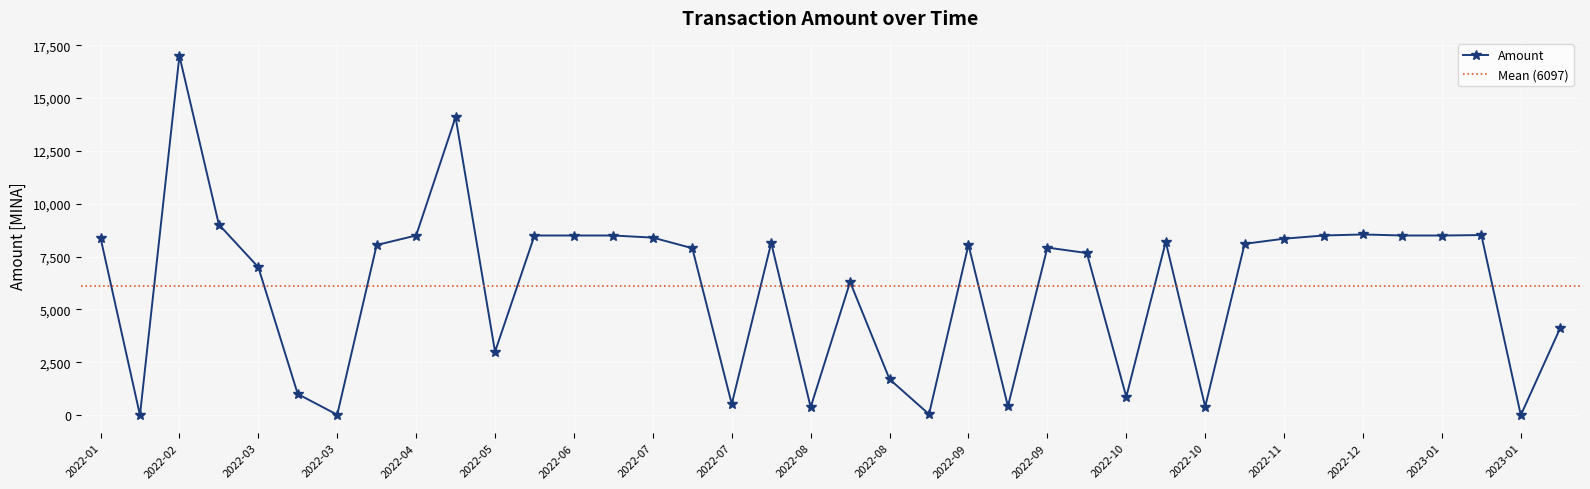

Which has a higher value, 2022-08 or 2022-08?

2022-08